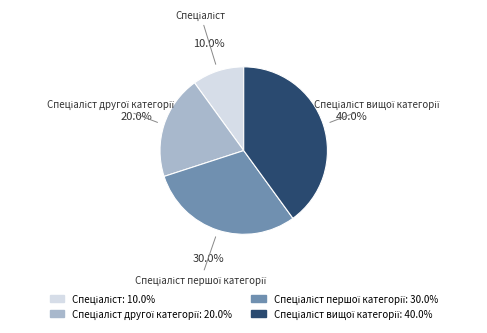

Is there any slice that represents more than half of the pie?

No